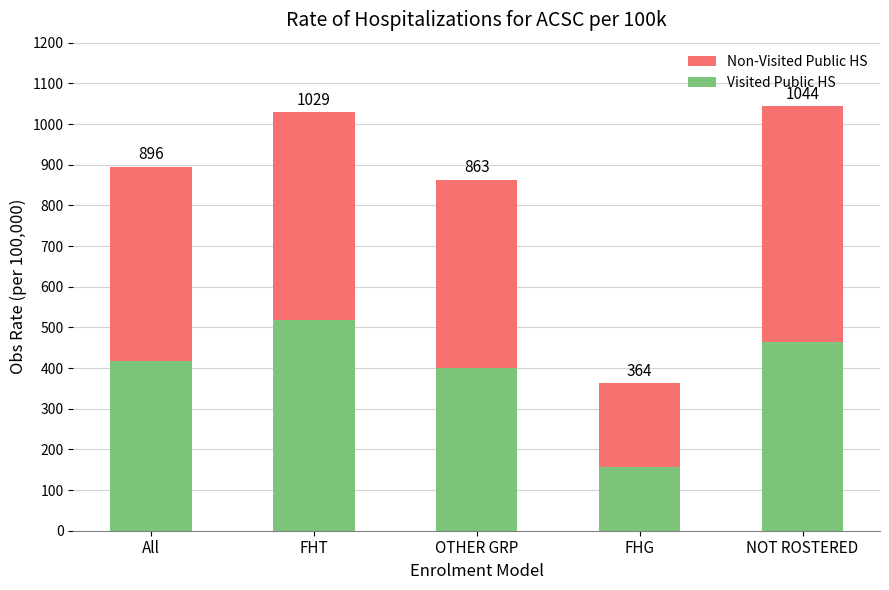

What are all the series names shown in the legend?

Non-Visited Public HS, Visited Public HS